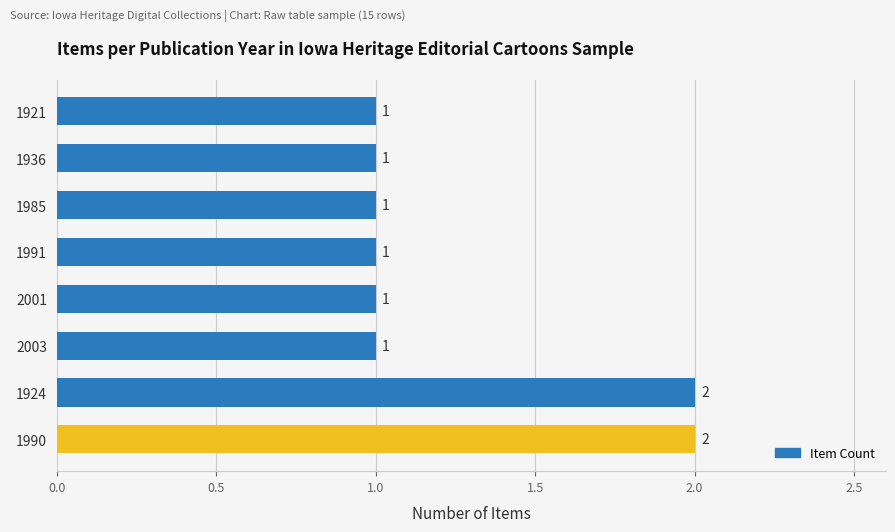

What is the average value?

1